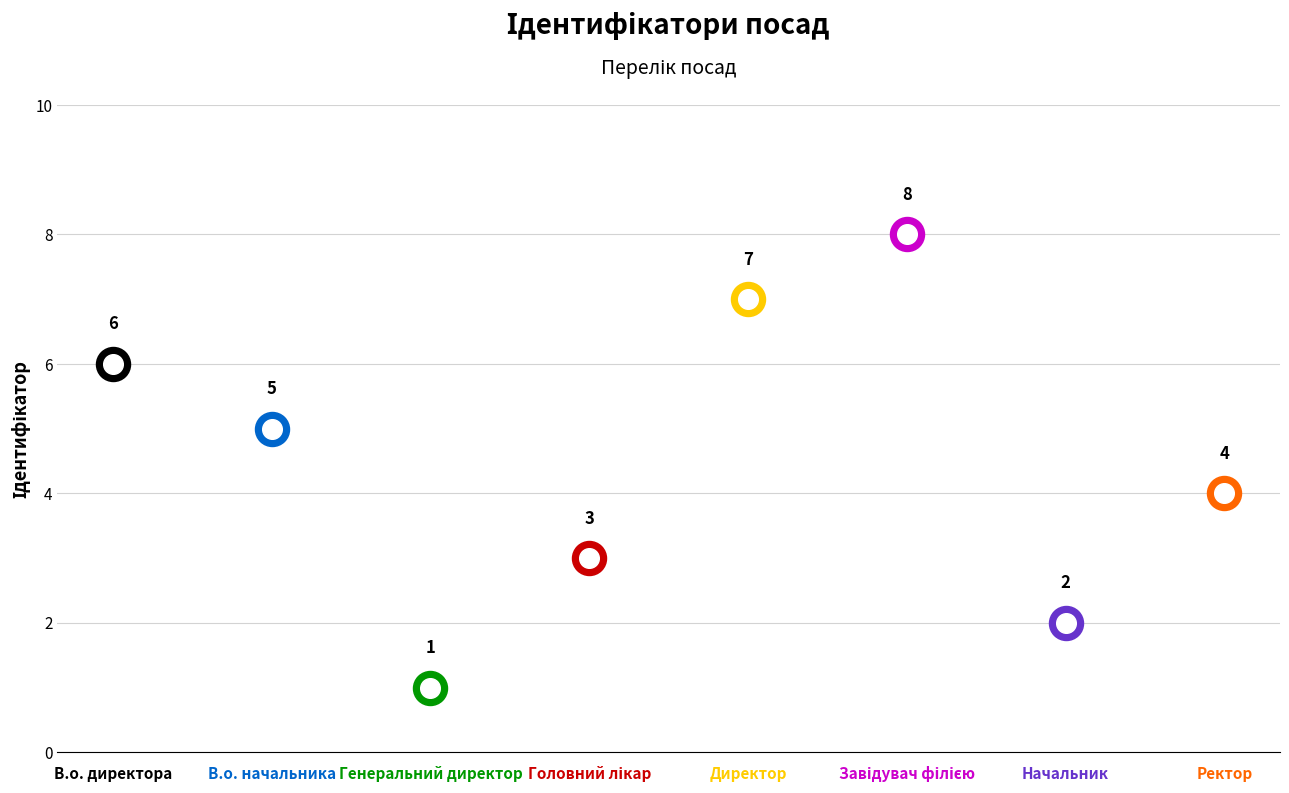

What is the change in value from В.о. директора to Генеральний директор?

-5